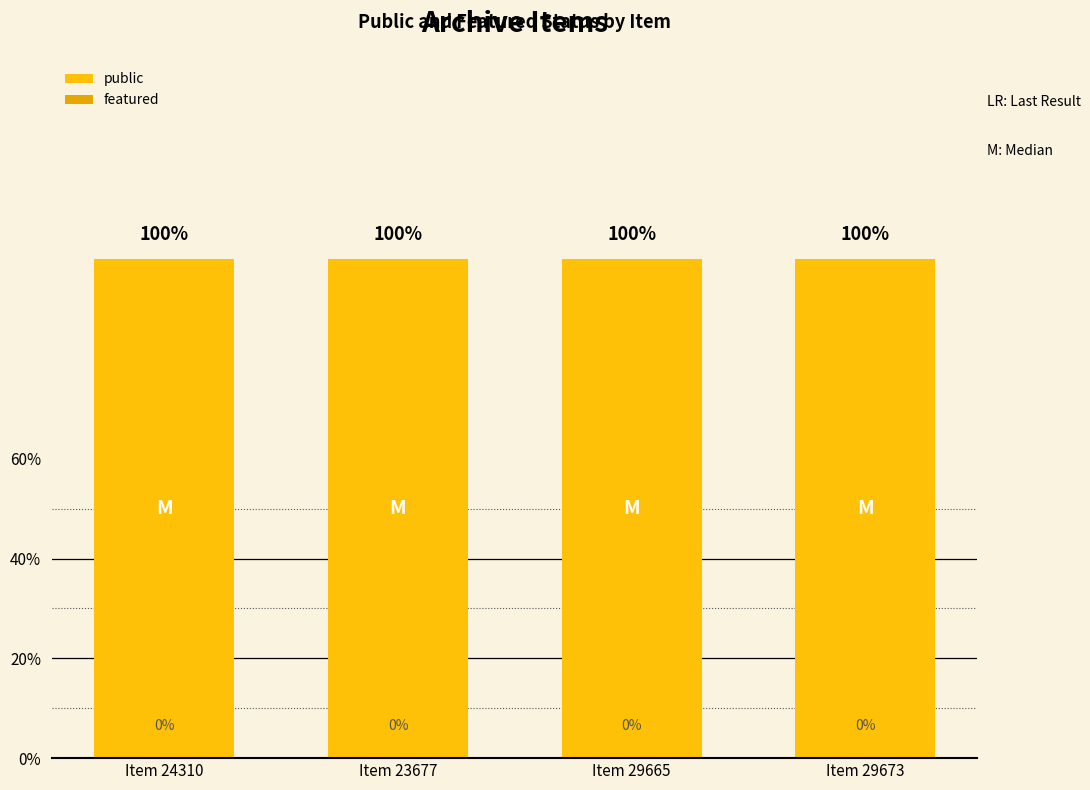

Which label corresponds to the smallest value in the chart?

Item 24310